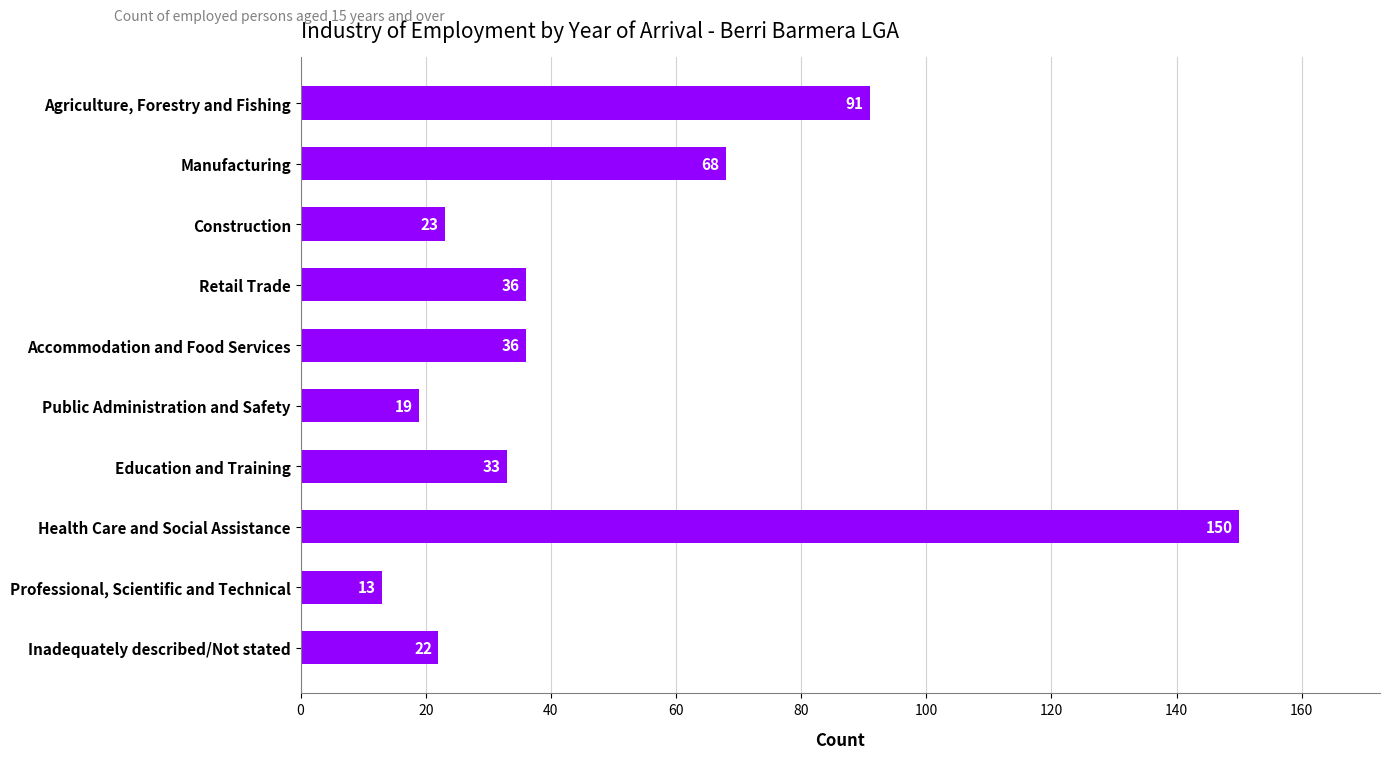

Which label corresponds to the smallest value in the chart?

Professional, Scientific and Technical